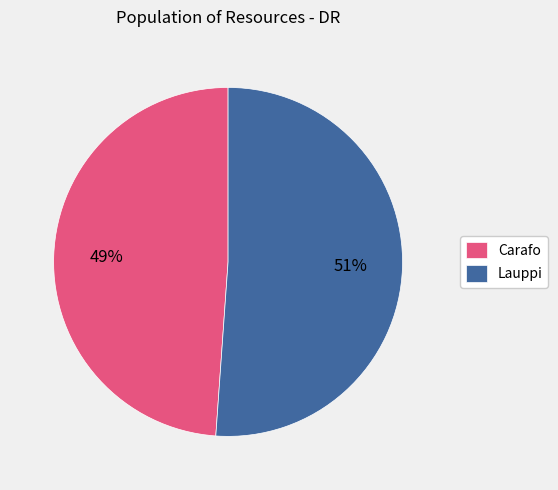

Does Lauppi represent more than half of the total?

Yes